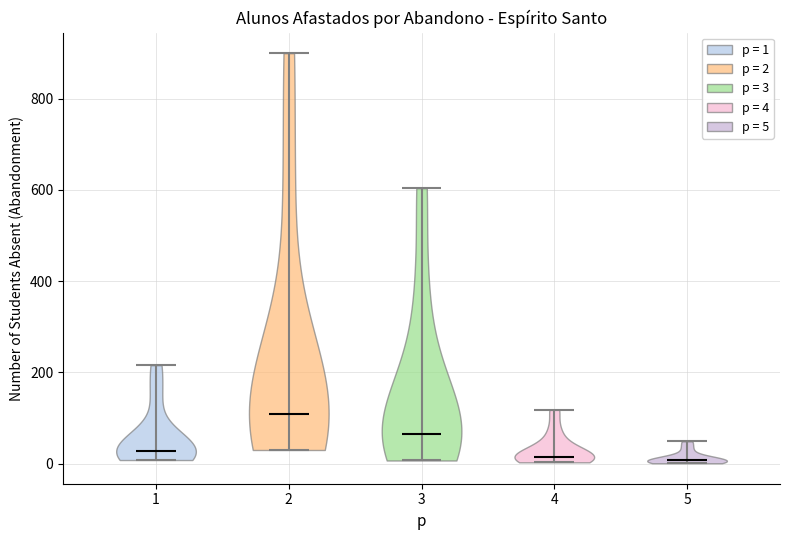

Reading left to right, read every violin against the y-axis: where its median line is, and the lowest and highest points it reaches. The values are not printed on the chart, so give them approximately, as read against the axis.

1: median line 20, lowest point 0, highest point 220
2: median line 100, lowest point 40, highest point 900
3: median line 60, lowest point 0, highest point 600
4: median line 20, lowest point 0, highest point 120
5: median line 0, lowest point 0, highest point 40